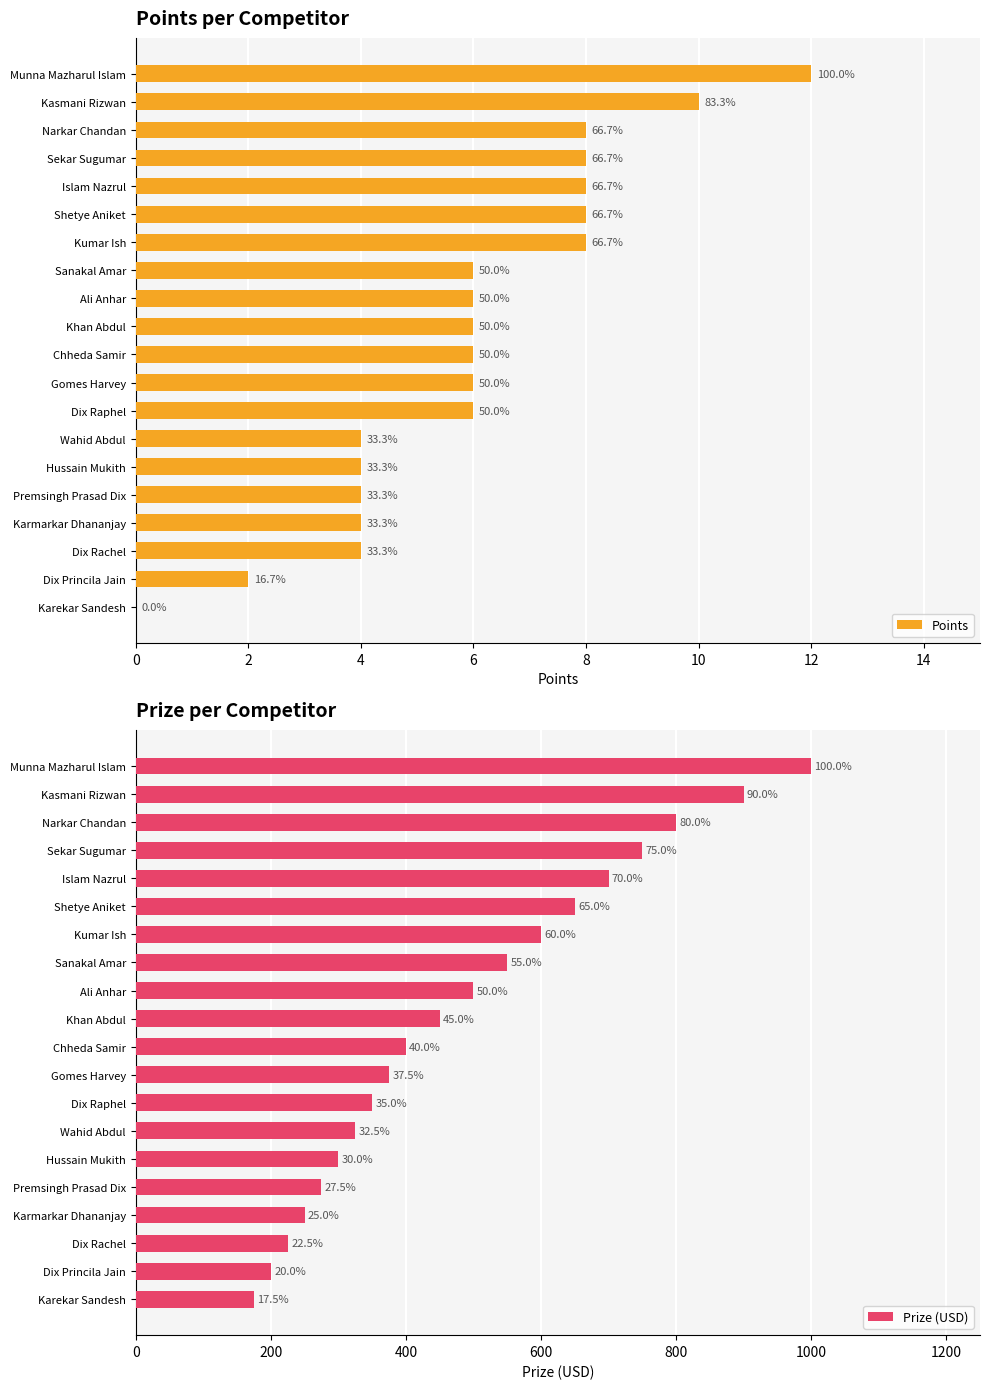

Reading left to right, extract all data points from this chart.

Points: 12	10	8	8	8	8	8	6	6	6	6	6	6	4	4	4	4	4	2	0
Prize (USD): 1000	900	800	750	700	650	600	550	500	450	400	375	350	325	300	275	250	225	200	175